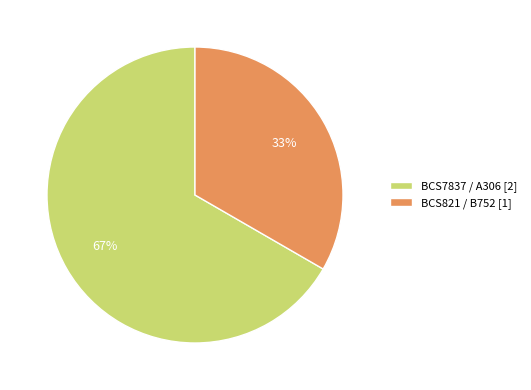

What percentage is the BCS821 / B752 [1] slice, to the nearest percent?

33%